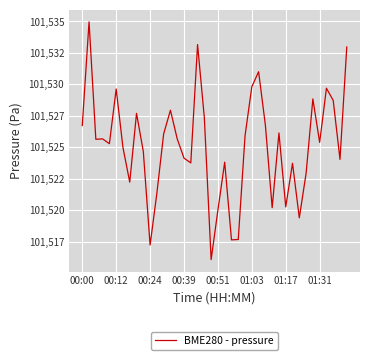

What is the label of the 30th point from the right?

00:24